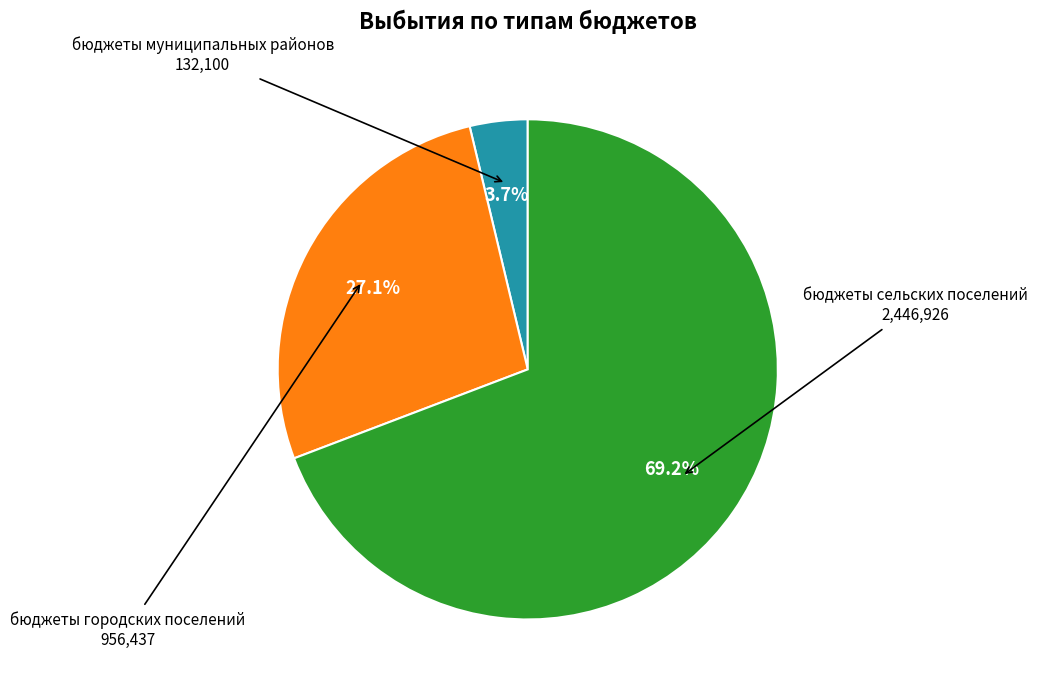

Is there any slice that represents more than half of the pie?

Yes